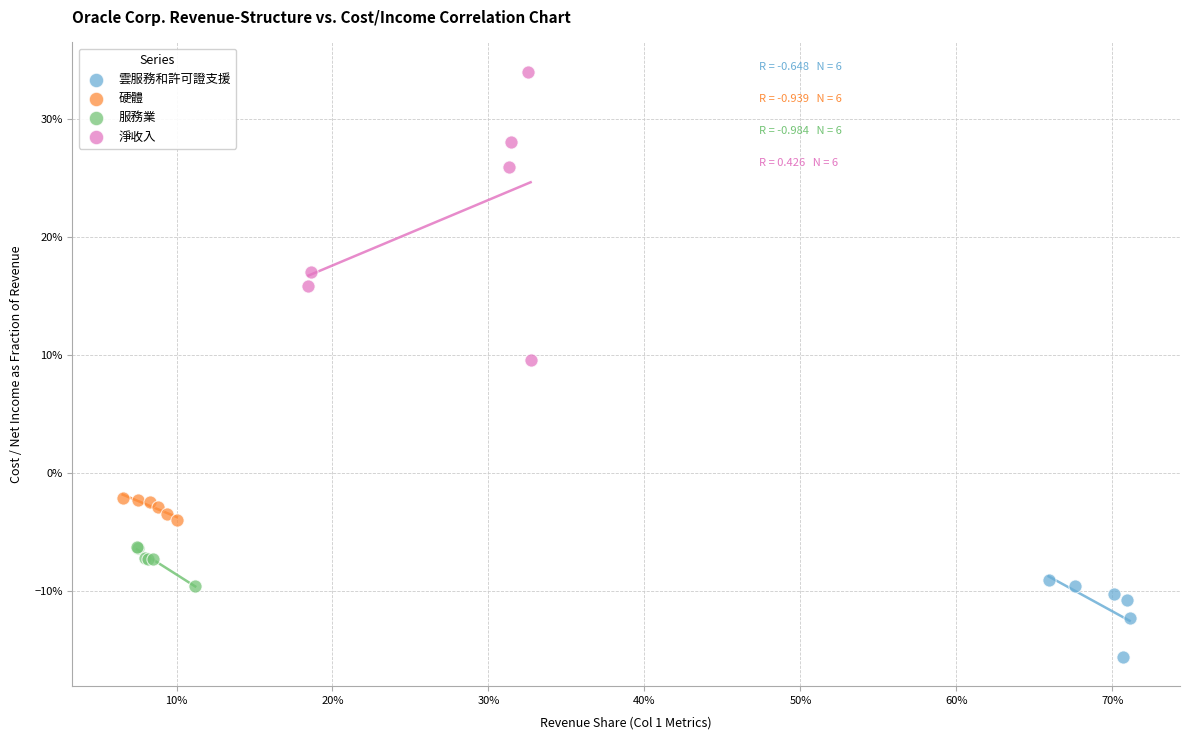

What are all the series names shown in the legend?

雲服務和許可證支援, 硬體, 服務業, 淨收入